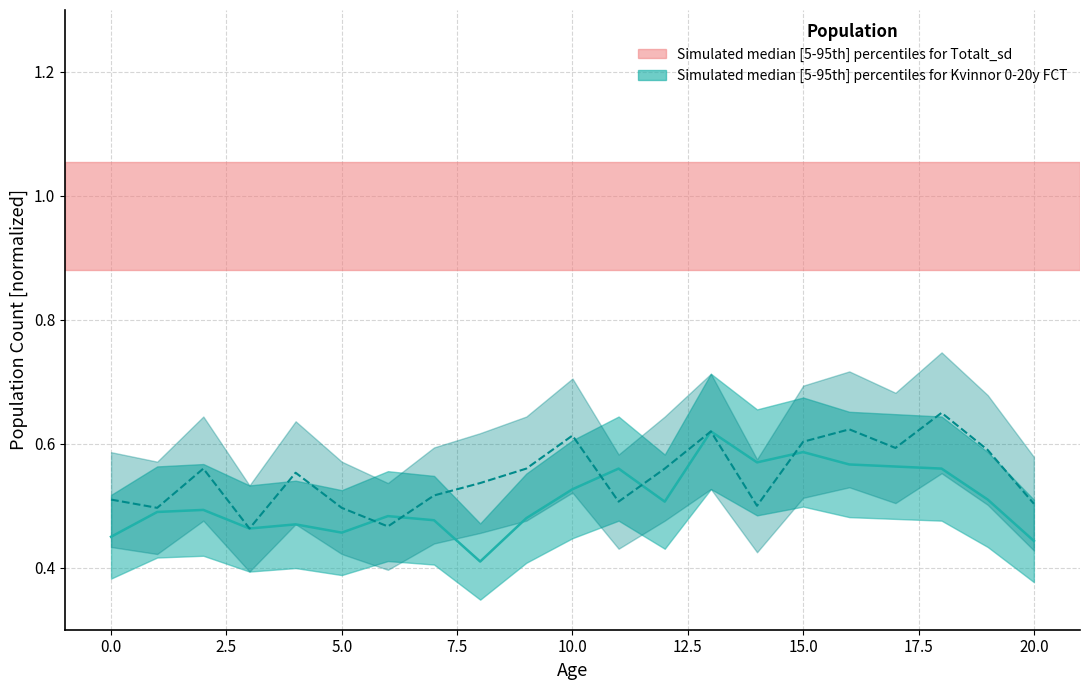

What is the difference between the Kvinnor values at 18 and 5?

0.1